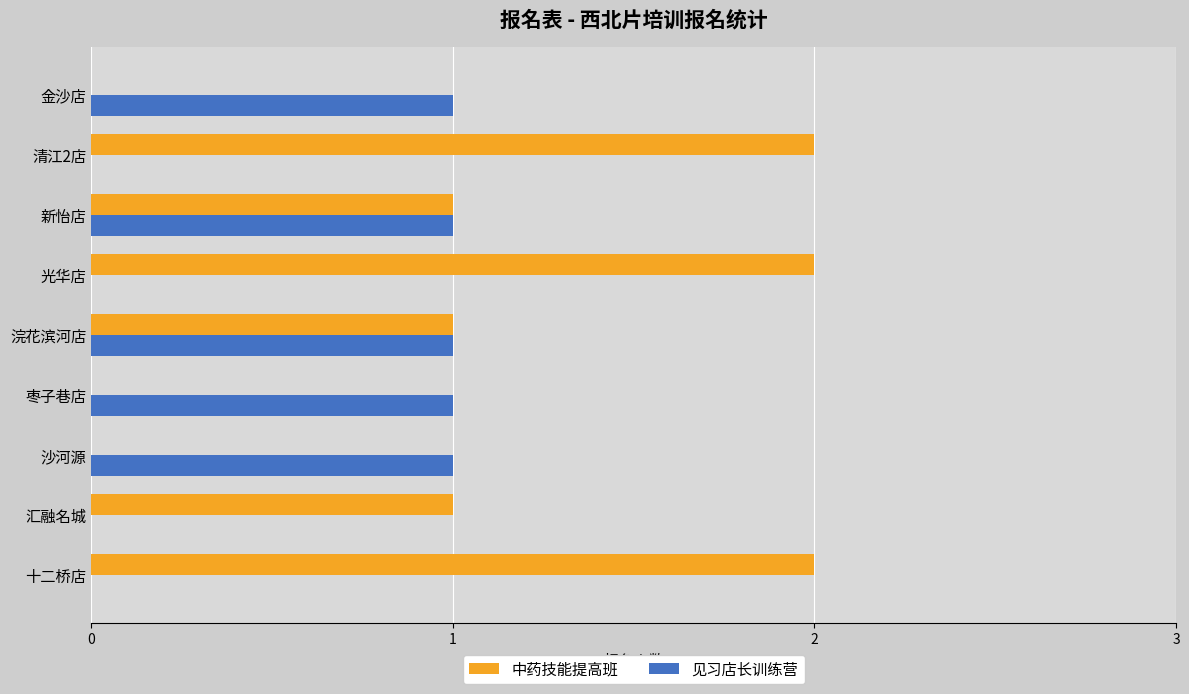

Is the value of 中药技能提高班 at 清江2店 greater than the value of 见习店长训练营 at 金沙店?

Yes